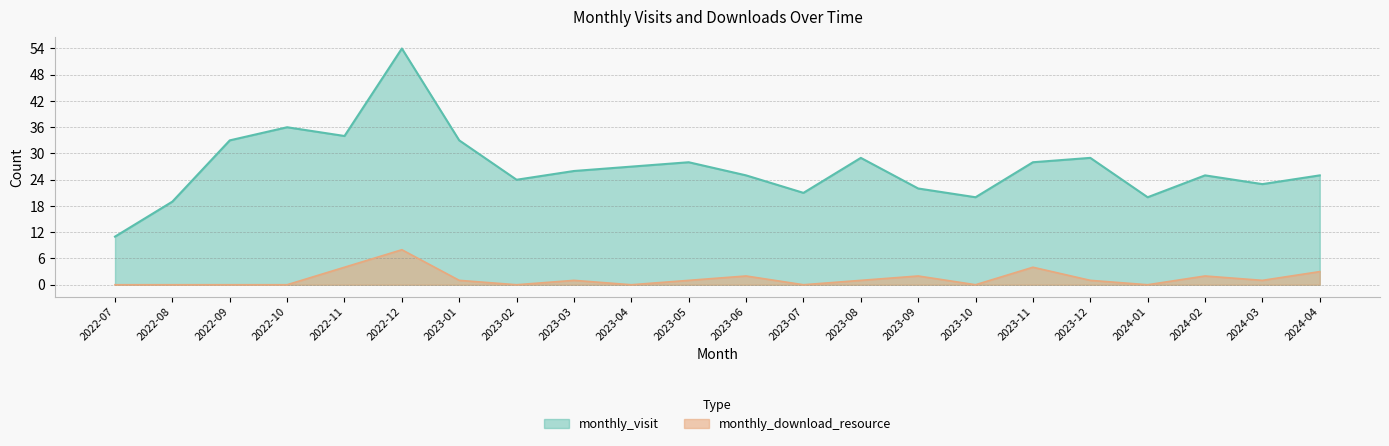

What position from the right is 2023-10?

7